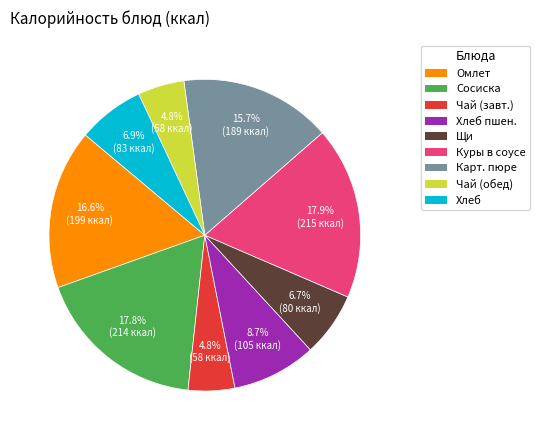

Is there any slice that represents more than half of the pie?

No